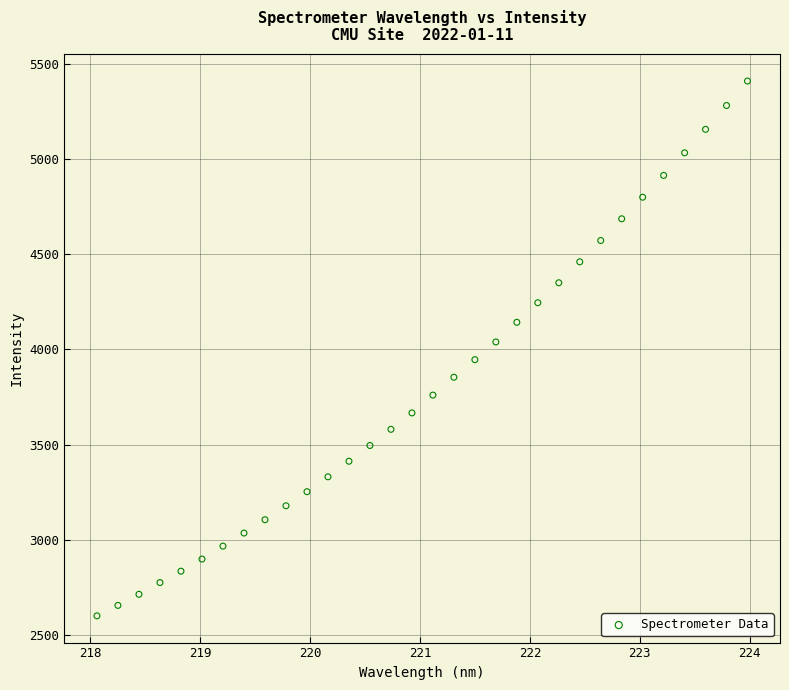

What is the range of X values (max minus min)?

5.9